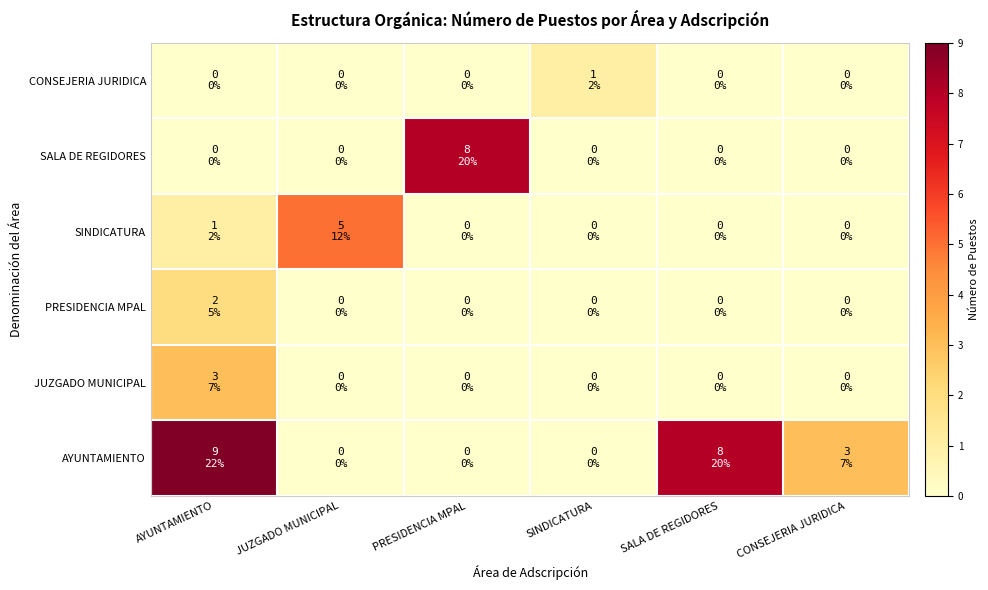

How many distinct data groups are displayed?

6